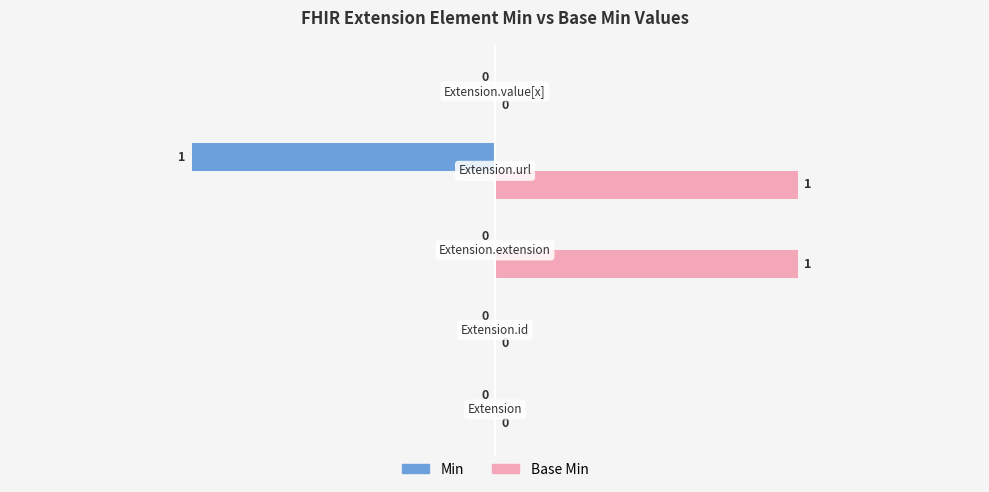

How many Min values are between 0 and 1?

4